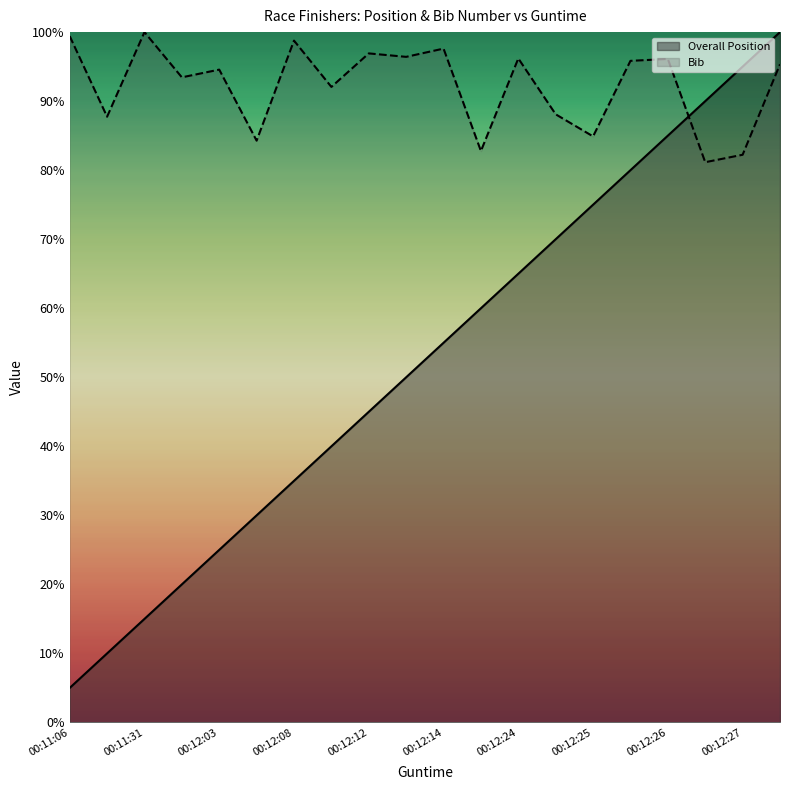

Which series has the widest spread of values?

Overall Position